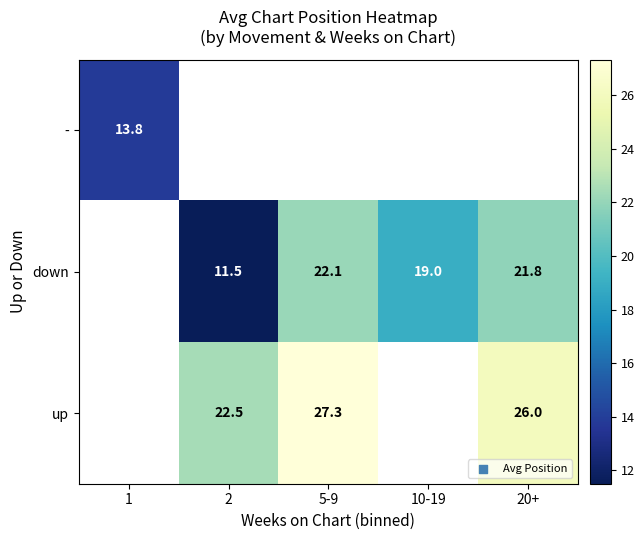

True or false: up has a value of 35.4 at 20+.

False